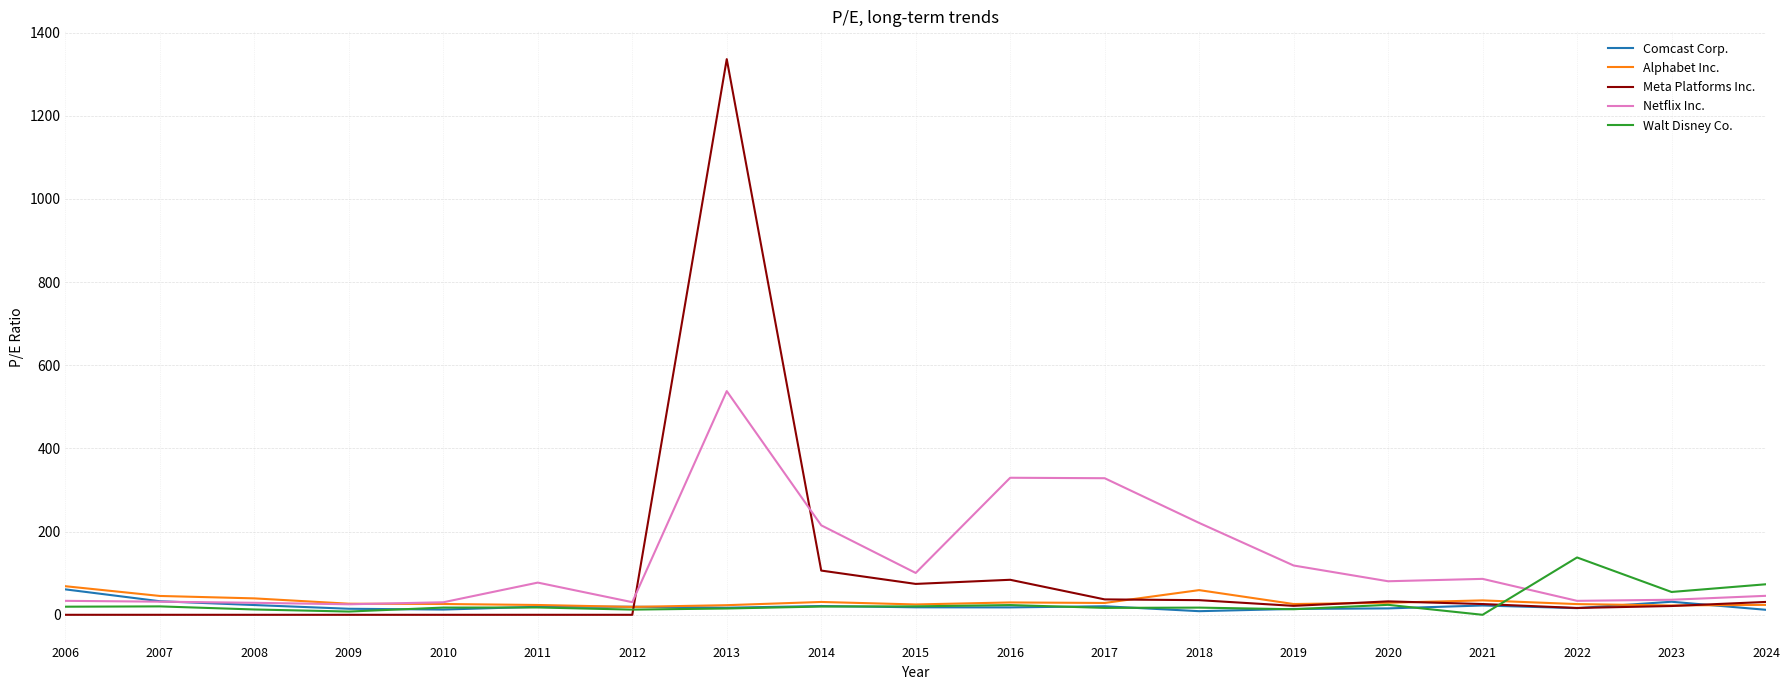

Which category has the highest value across all series?

2013